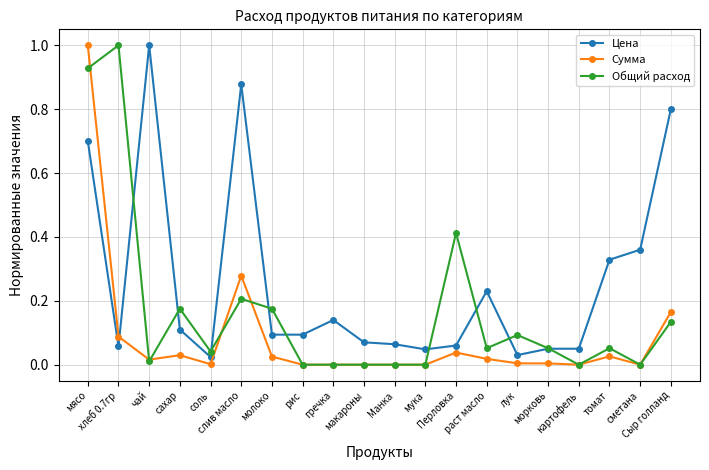

True or false: Сумма has more than 1 interior local peaks.

True